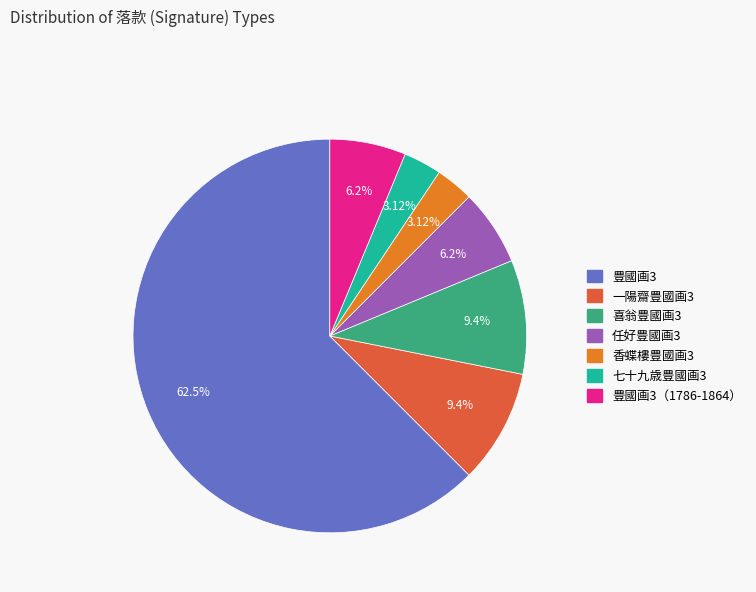

Is there a majority slice in this chart?

Yes